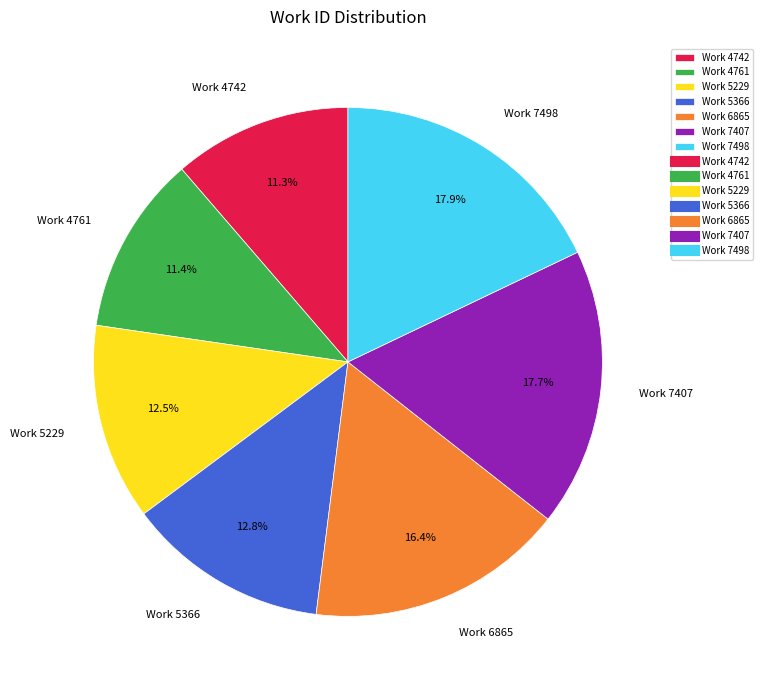

Is there a majority slice in this chart?

No